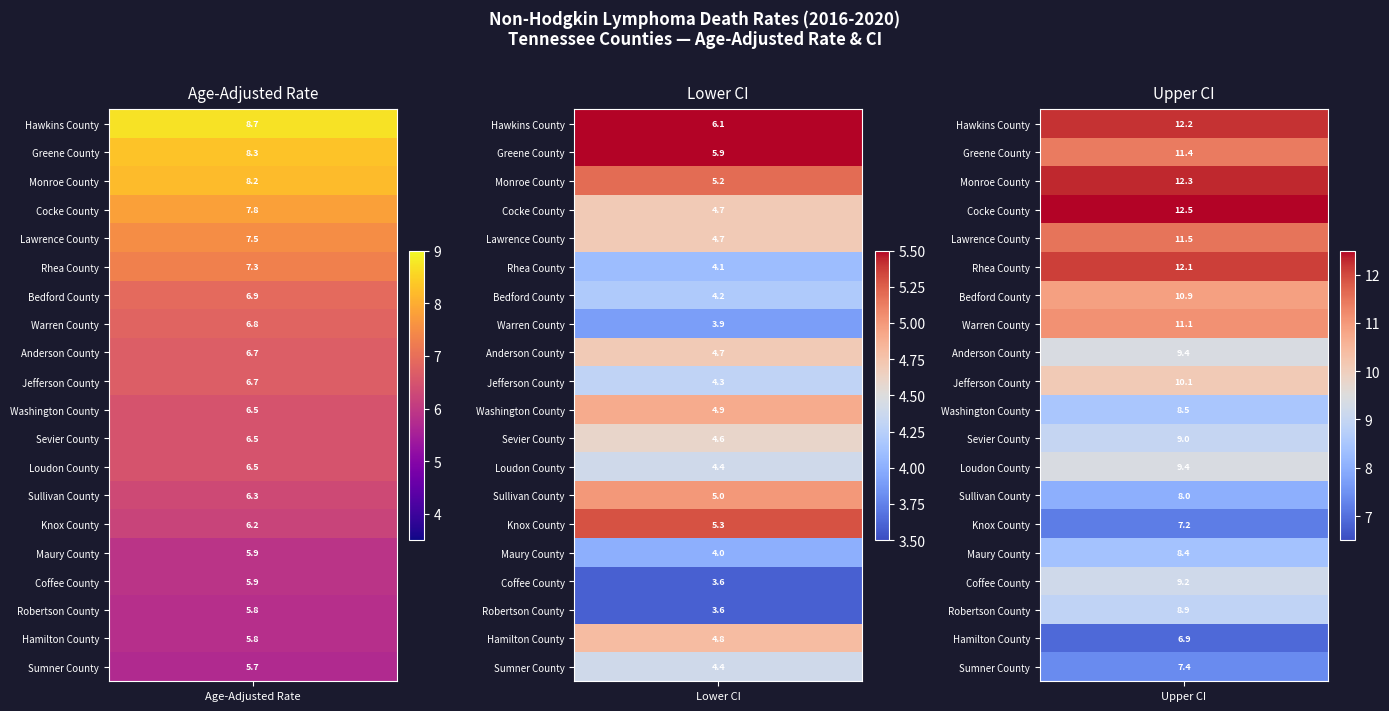

What is the difference between the Sullivan County values at 1 and 2?

3.0